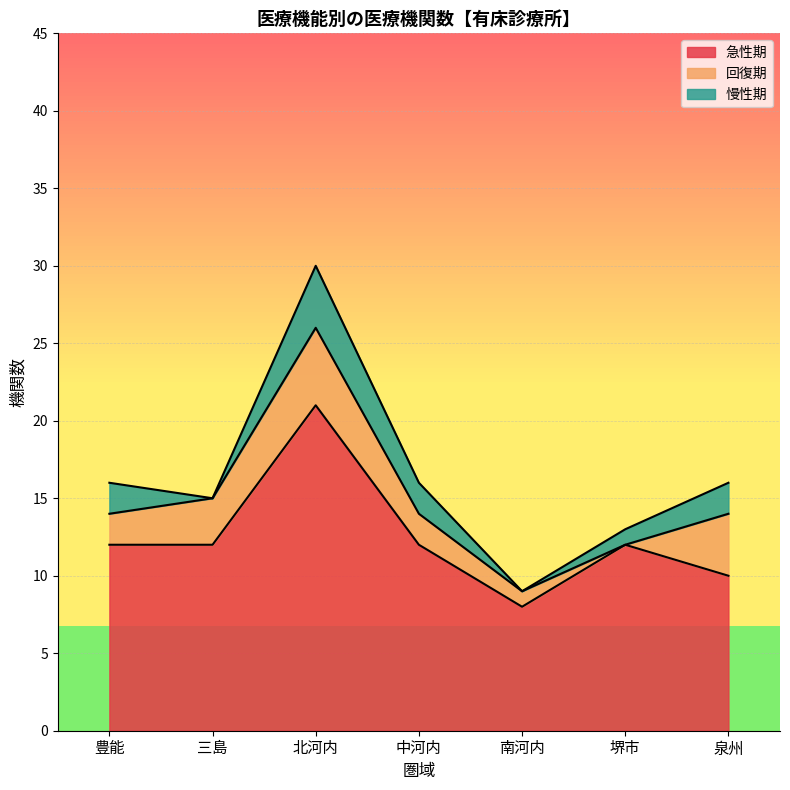

The 急性期 series shows 12 at 堺市. True or false?

True